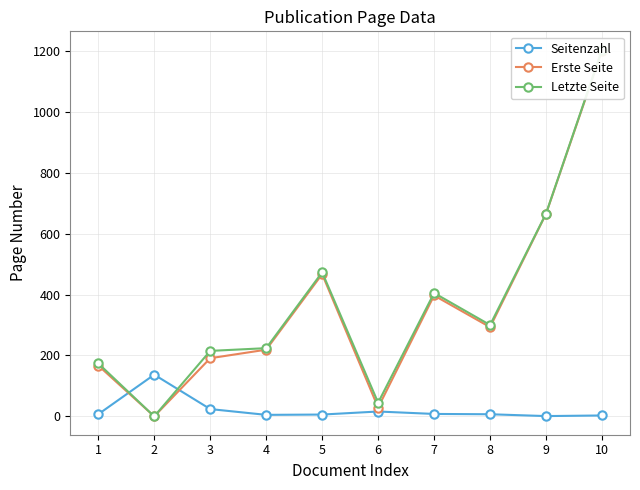

Is the value of Seitenzahl at 6 greater than the value of Letzte Seite at 8?

No